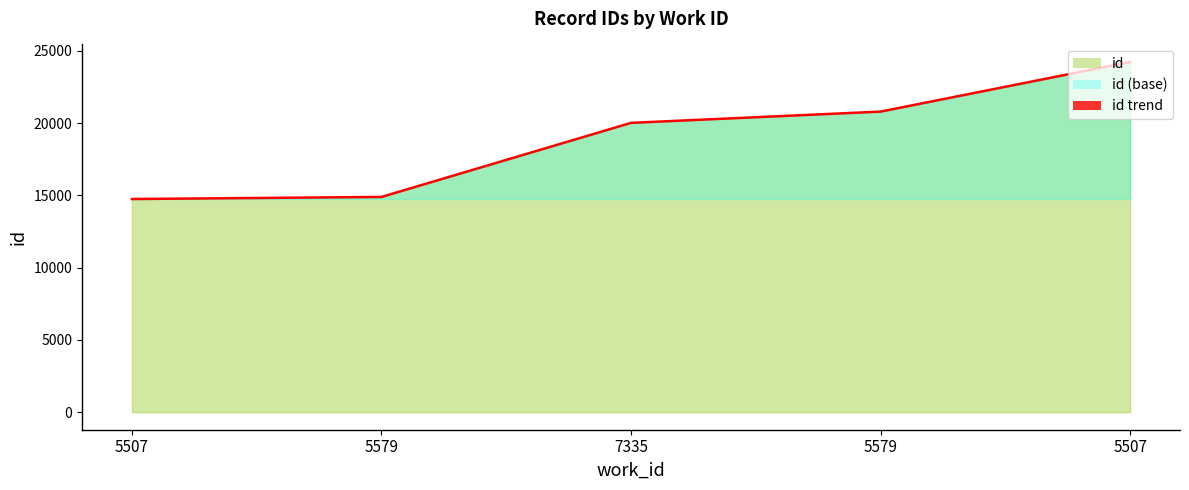

The chart shows a value of 20025 at 7335. True or false?

True